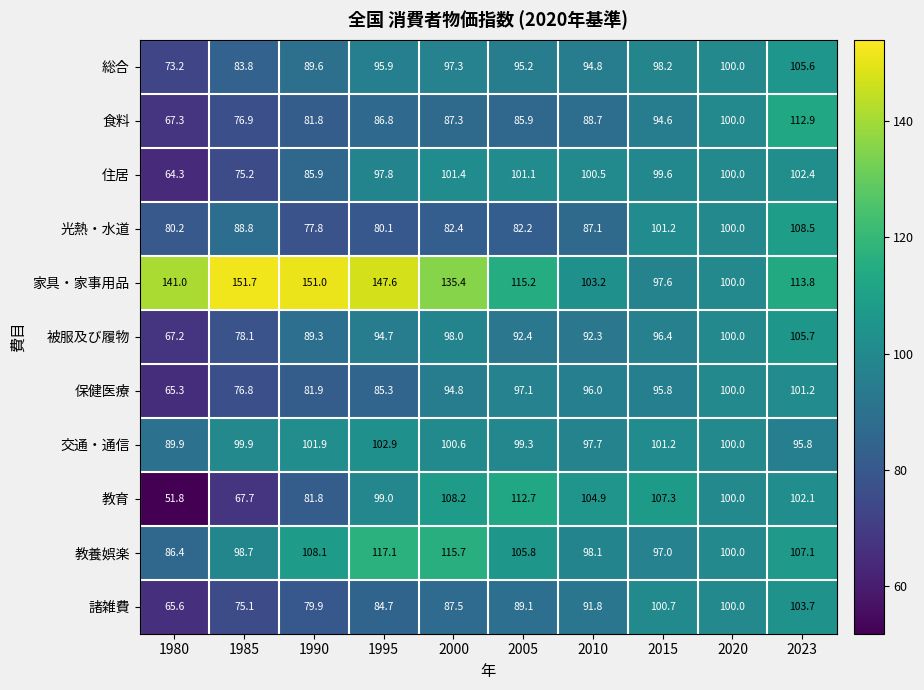

What is the spread (max minus min) of values at 2023?

18.0